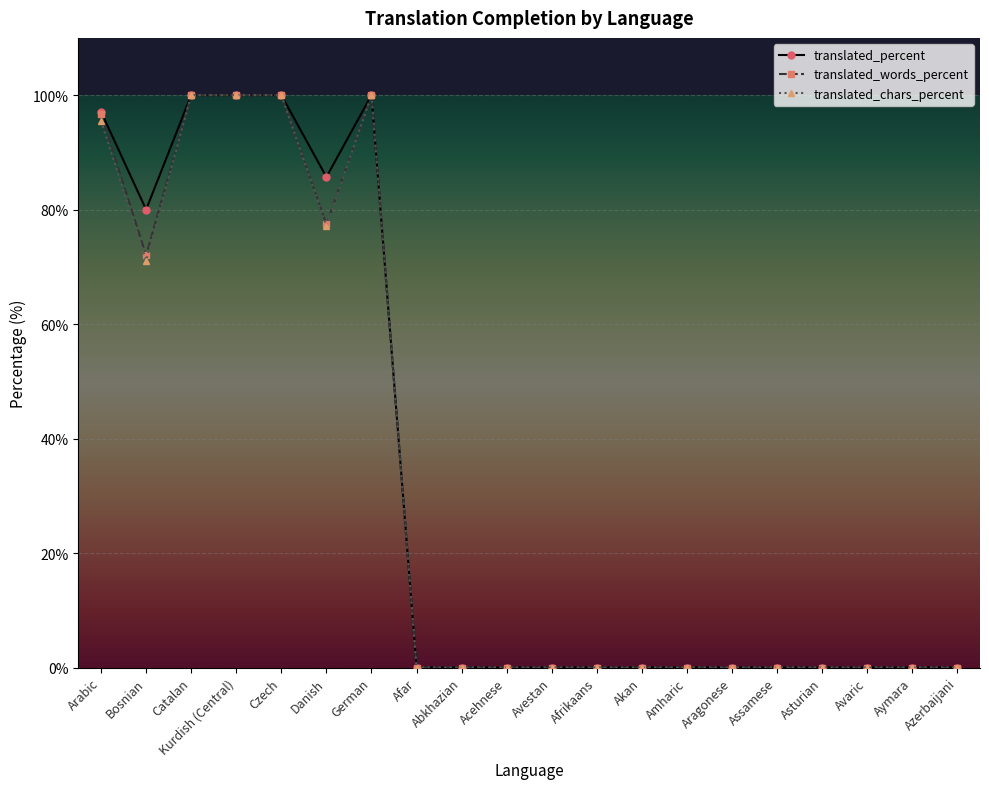

What is the difference between the translated_words_percent values at Bosnian and Afrikaans?

72.0